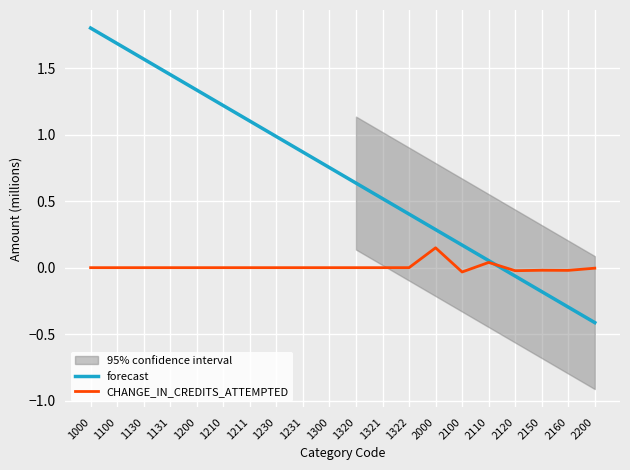

Reading left to right, list all the values displayed in this chart.

forecast: 1.8	1.7	1.6	1.5	1.3	1.2	1.1	1.0	0.9	0.8	0.6	0.5	0.4	0.3	0.2	0.1	-0.1	-0.2	-0.3	-0.4
CHANGE_IN_CREDITS_ATTEMPTED: 0.0	0.0	0.0	0.0	0.0	0.0	0.0	0.0	0.0	0.0	0.0	0.0	0.0	0.1	-0.0	0.0	-0.0	-0.0	-0.0	-0.0